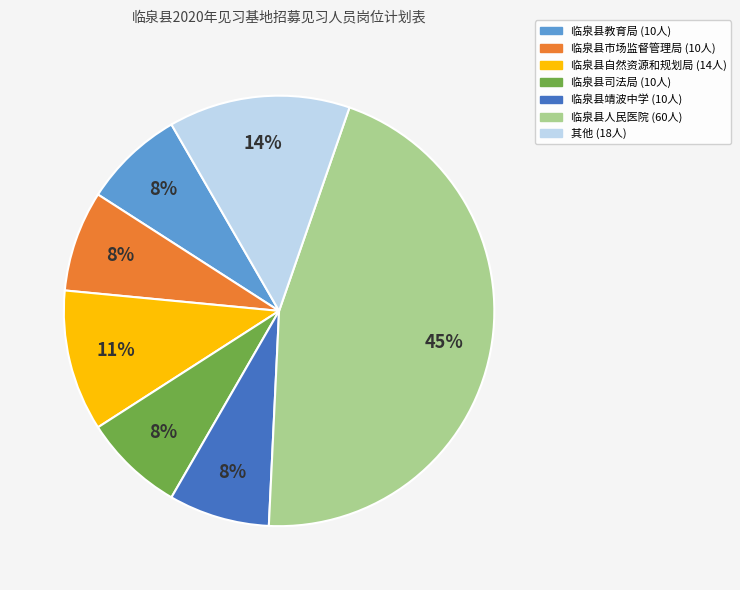

Does any single category account for the majority?

No